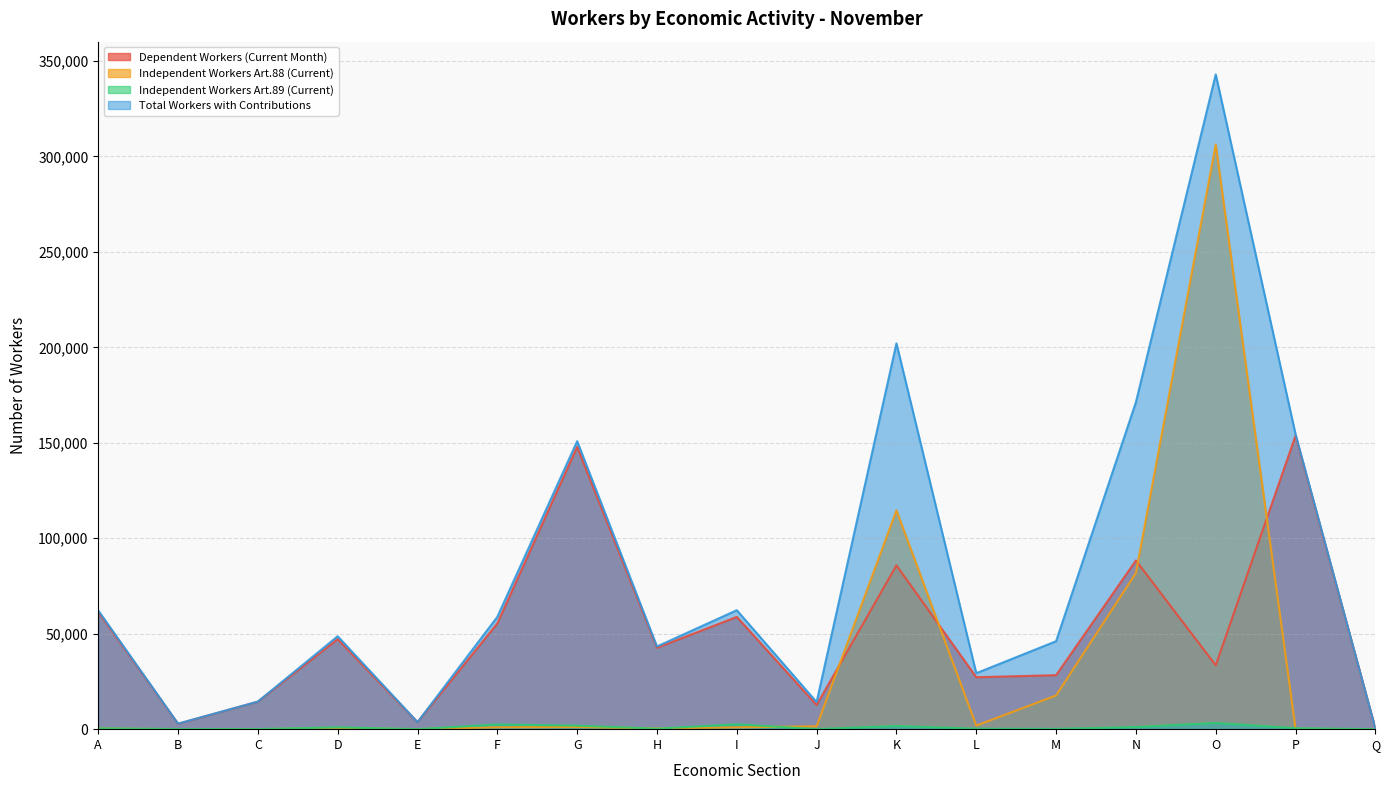

Does the chart display data point markers on the line(s)?

No